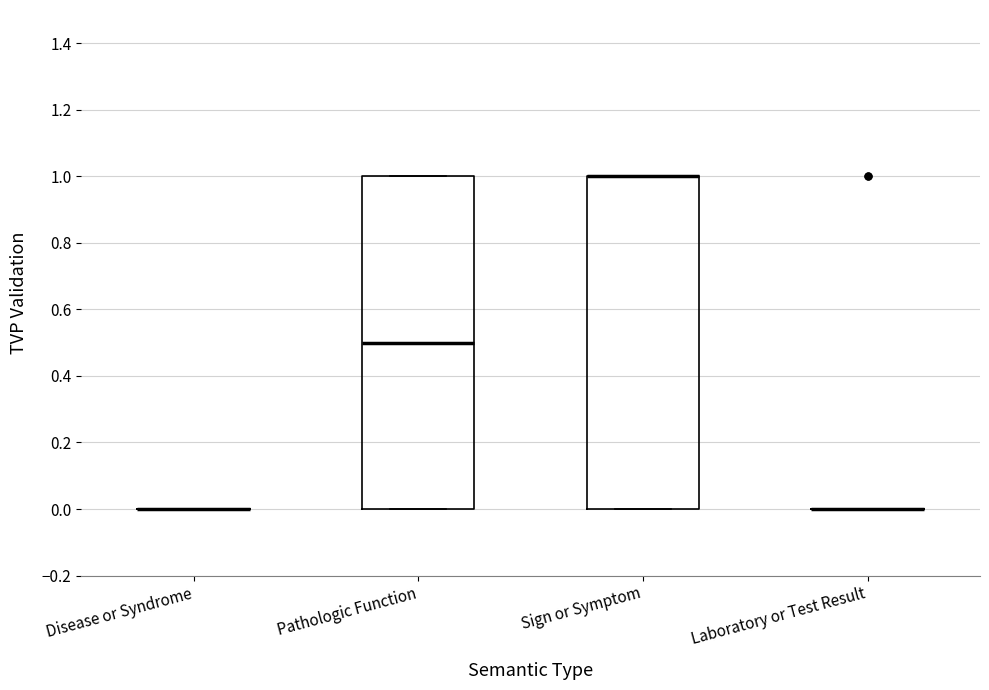

Reading left to right, transcribe this box plot: for each box, give where its median line is, the range the box spans, and where its two whiskers end, as read against the y-axis. The values are not printed on the chart, so give them approximately, as read against the axis.

Disease or Syndrome: box collapsed to a line at 0.0, whiskers 0.0 to 0.0
Pathologic Function: median 0.5, box 0.0 to 1.0, whiskers 0.0 to 1.0
Sign or Symptom: median 1.0 (drawn on the box's upper edge), box 0.0 to 1.0, whiskers 0.0 to 1.0
Laboratory or Test Result: box collapsed to a line at 0.0, whiskers 0.0 to 0.0